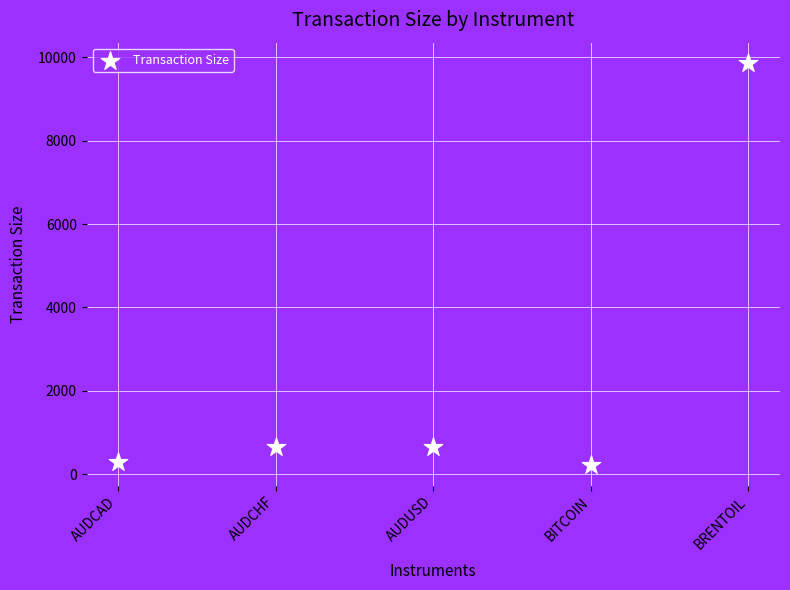

What is the average Y value?

2332.7